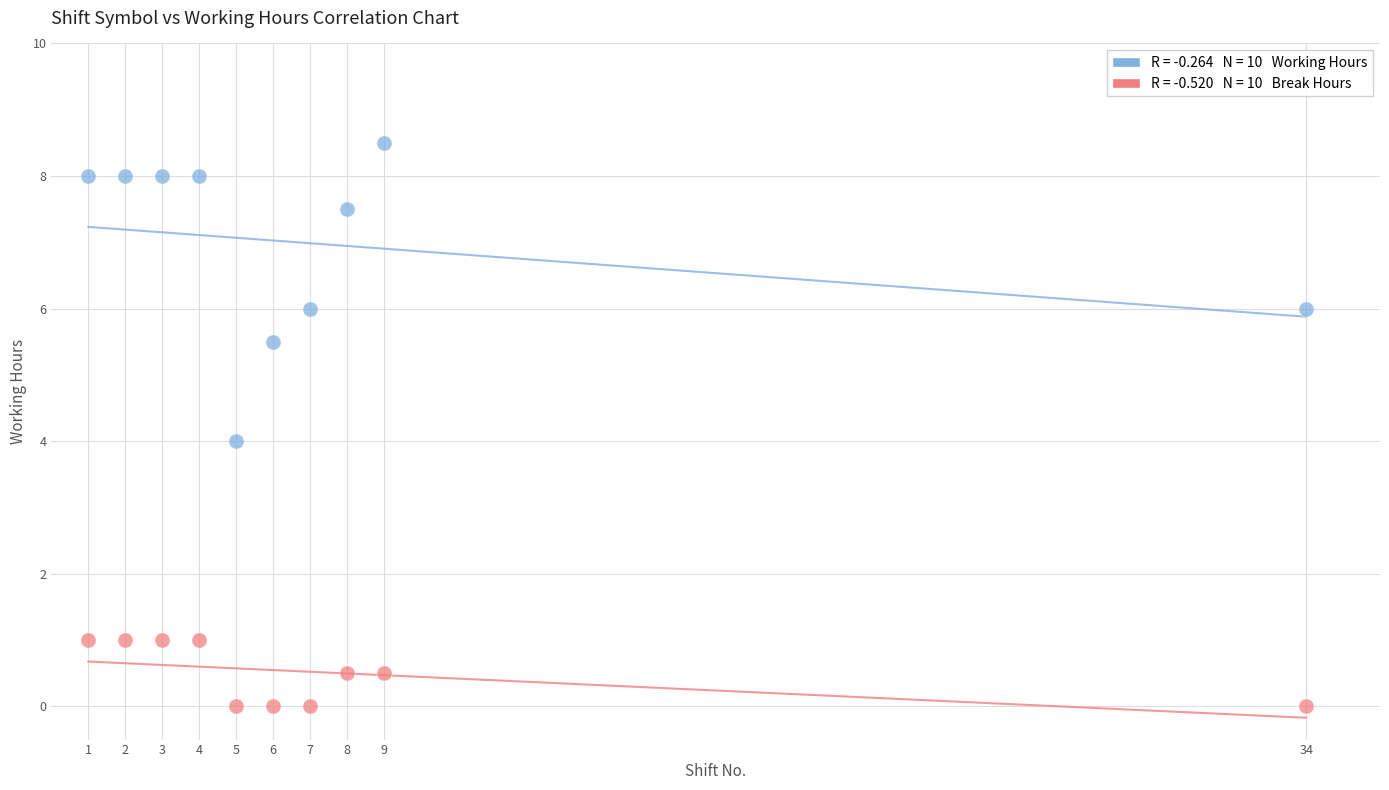

Across all data points, what is the range of Y values (max minus min)?

8.5